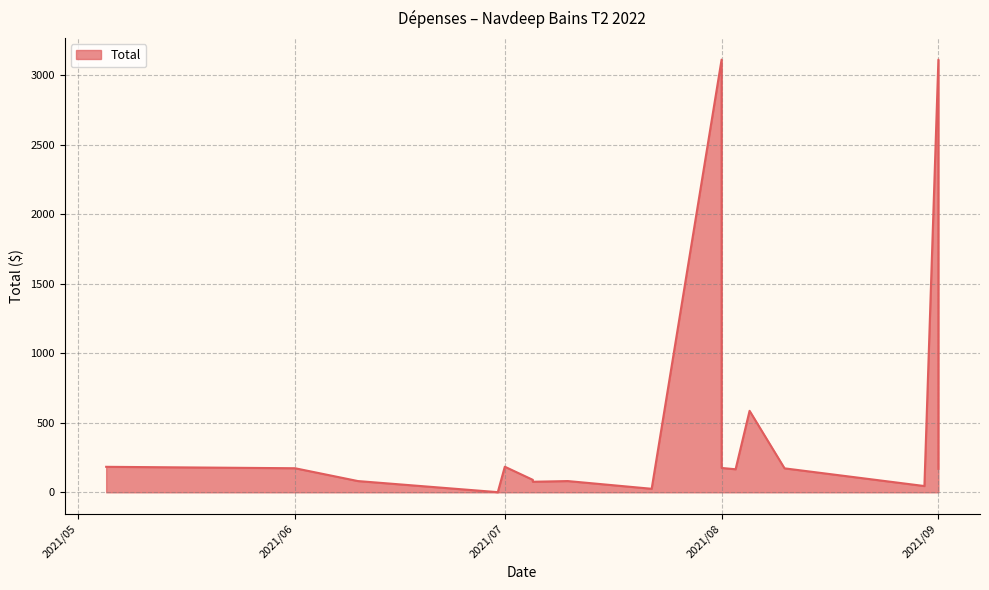

Which label corresponds to the largest value in the chart?

2021/08